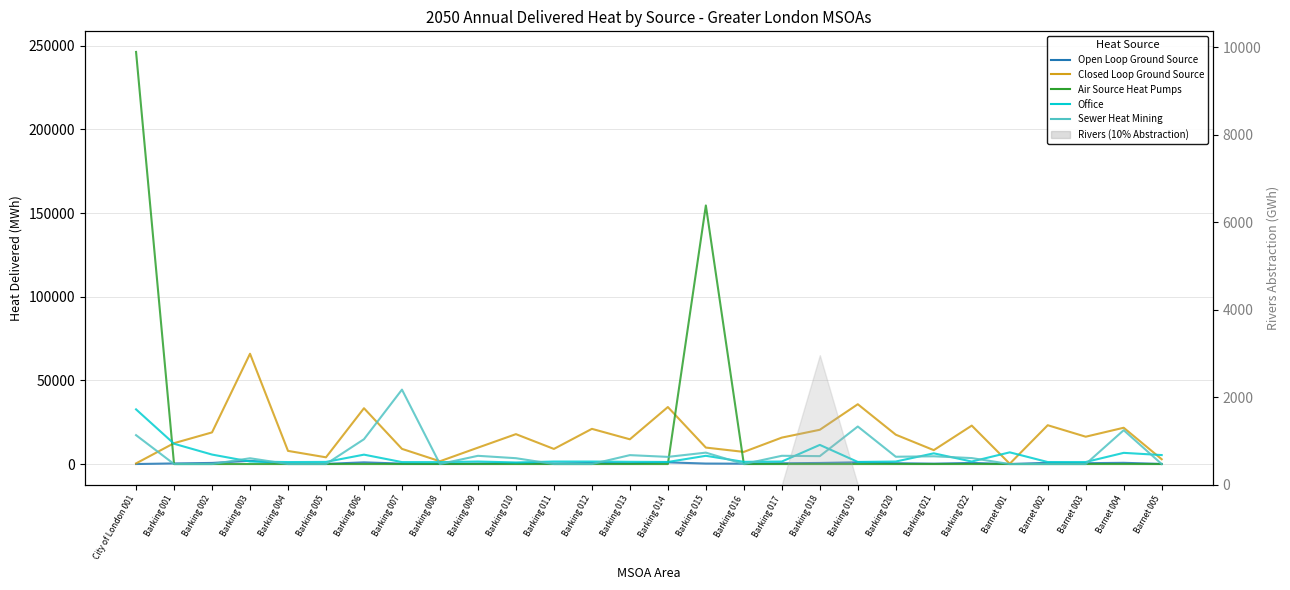

At how many categories does at least one series exceed 196743?

1